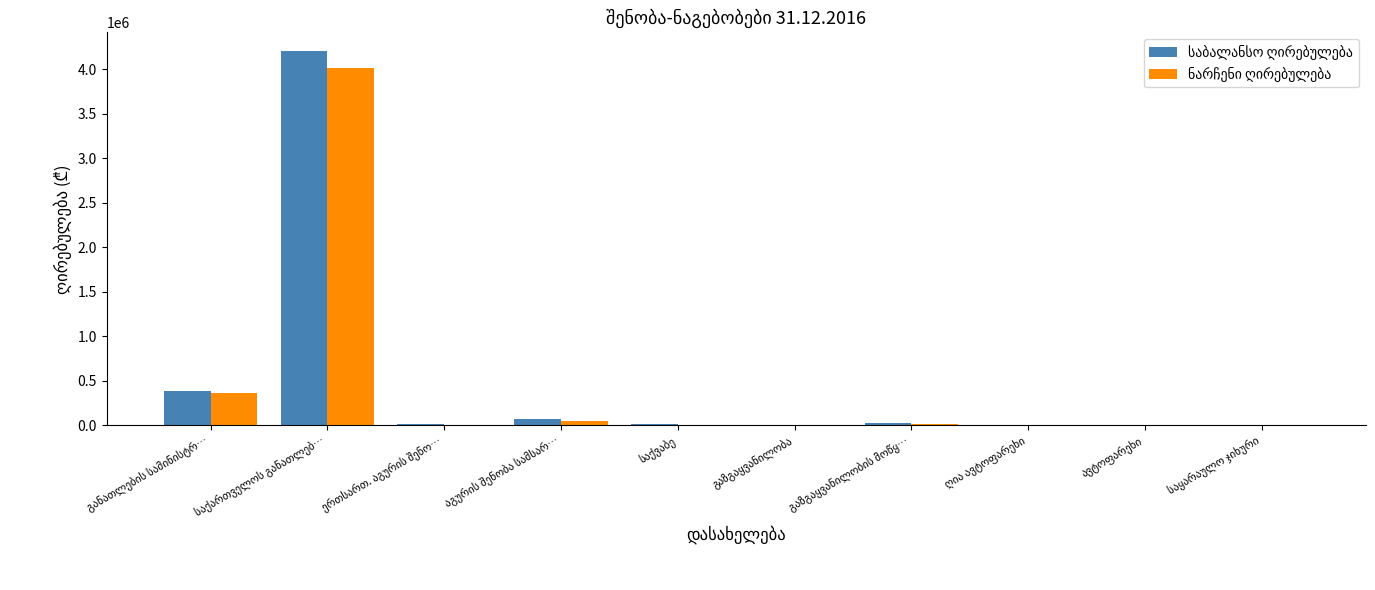

Does the chart contain stacked bars?

No